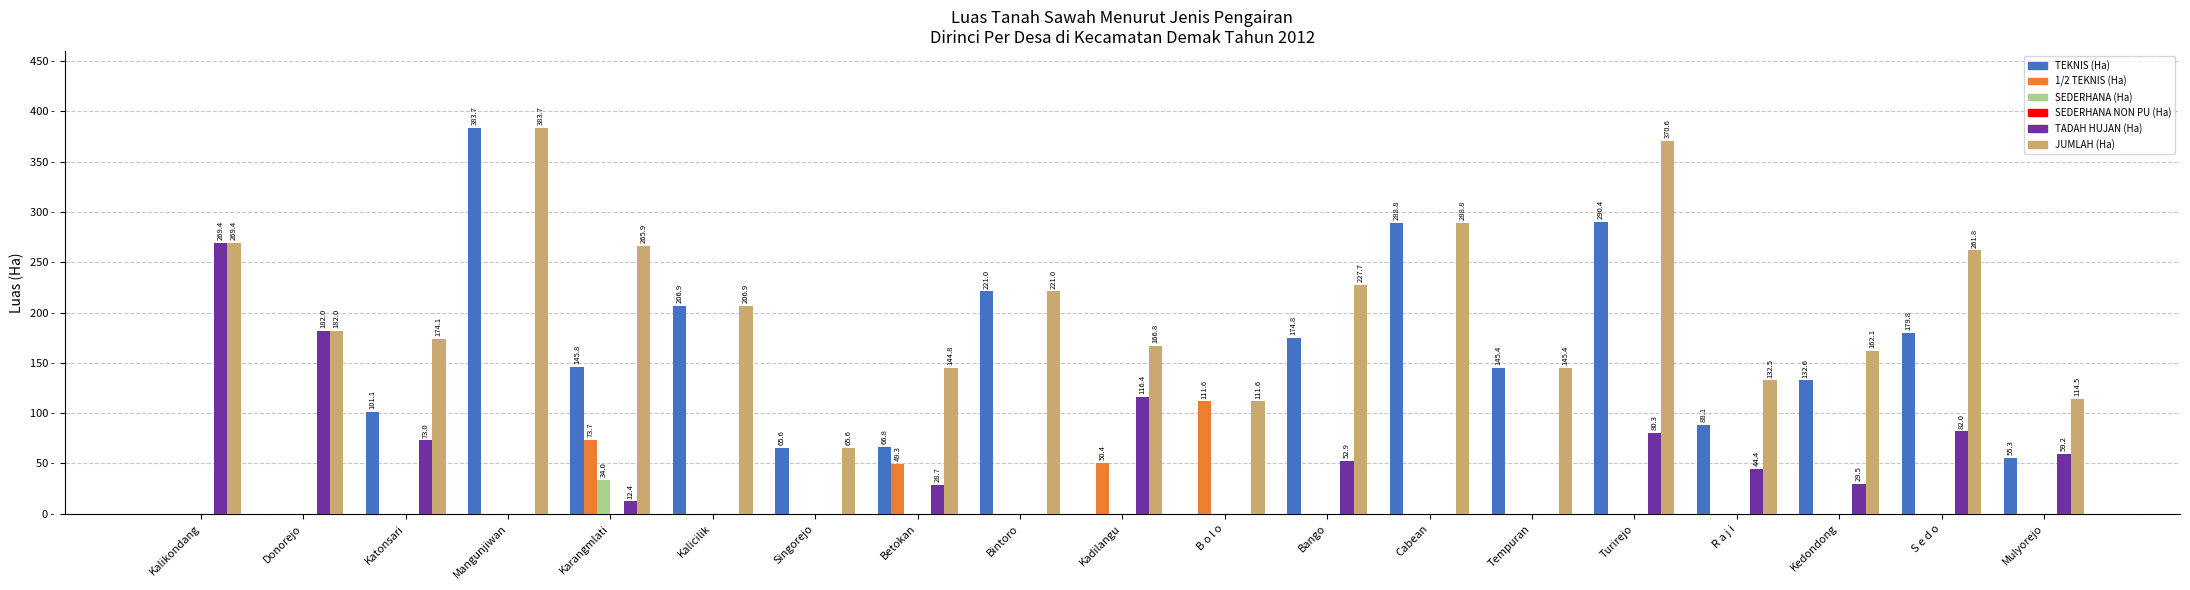

At which label does TADAH HUJAN (Ha) first exceed 29?

Kalikondang